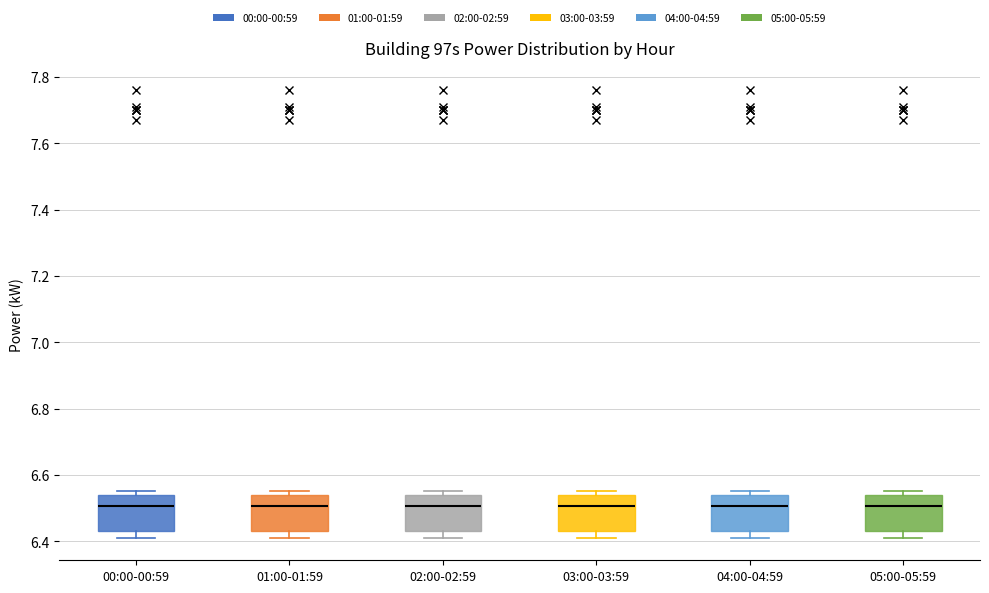

Where is the lower edge of the box for 01:00-01:59 on the y-axis? The values are not printed on the chart, so give them approximately, as read against the axis.

6.44